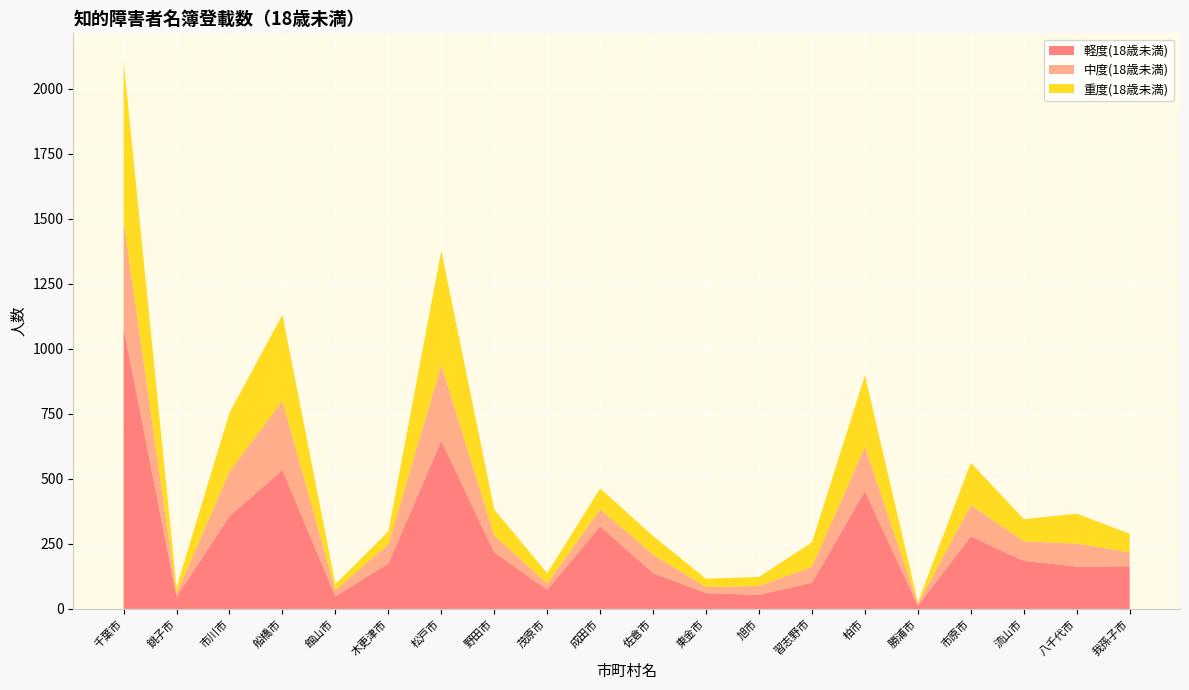

Reading right to left, transcribe all the data shown in this chart.

軽度(18歳未満): 164	163	185	279	13	453	101	54	61	138	318	74	218	647	175	49	534	357	47	1082
中度(18歳未満): 54	88	75	120	7	171	61	34	23	71	65	24	65	291	74	23	266	171	12	412
重度(18歳未満): 71	115	85	163	5	274	94	35	32	71	80	39	99	439	49	23	331	226	24	613